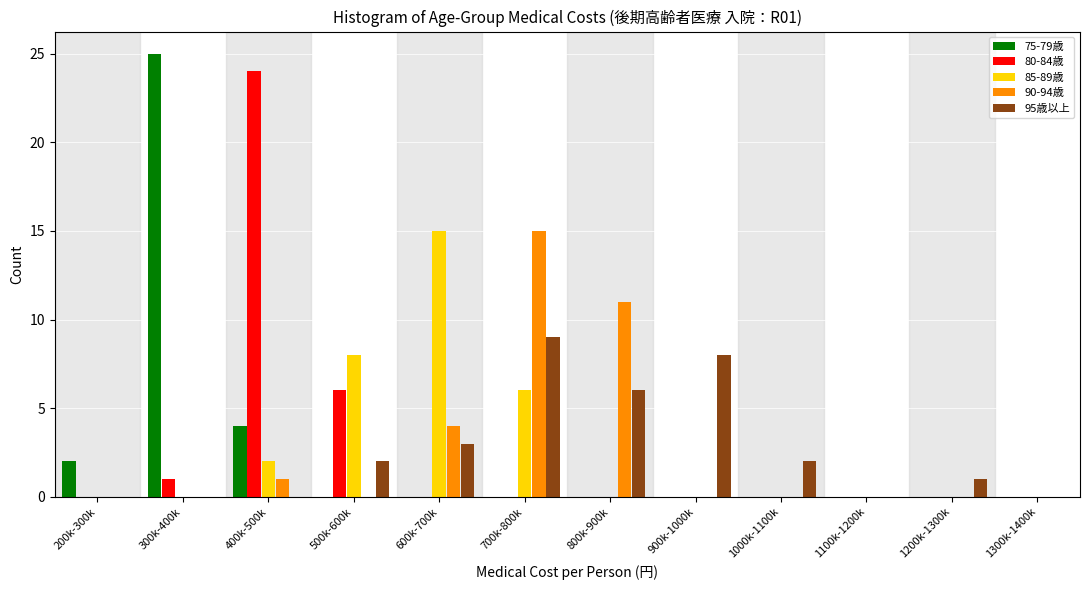

What is the total value across all series at 600k-700k?

22